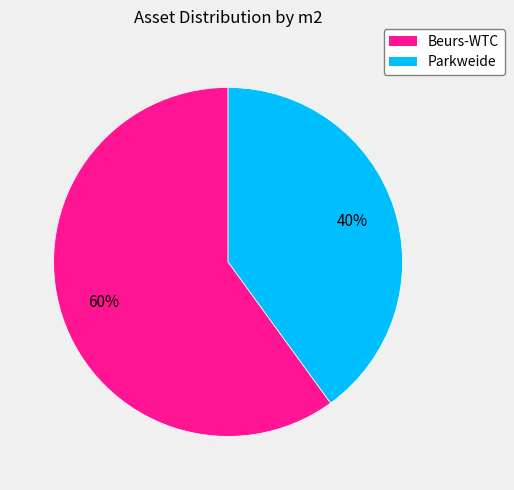

How many slices are in this pie chart?

2